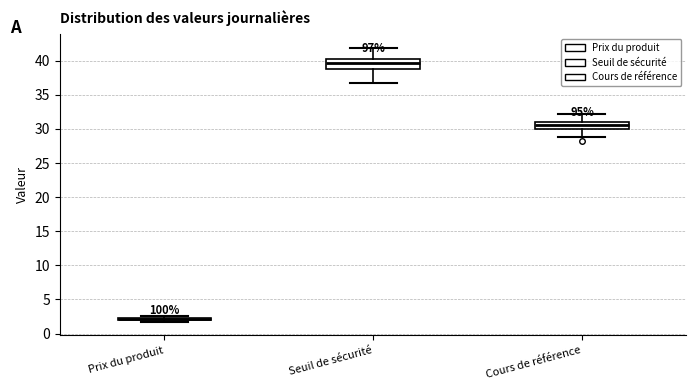

Reading left to right, read every box against the y-axis: the position of its median line, the range the box covers, and the ends of its whiskers. The values are not printed on the chart, so give them approximately, as read against the axis.

Prix du produit: box collapsed to a line at 2.0, whiskers 2.0 to 2.5
Seuil de sécurité: median 39.5, box 39.0 to 40.5, whiskers 37.0 to 42.0
Cours de référence: median 30.5, box 30.0 to 31.0, whiskers 29.0 to 32.0